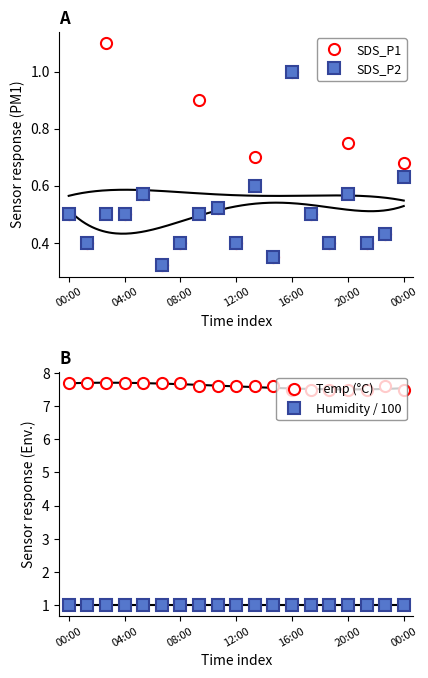

True or false: SDS_P2 and SDS_P1 cross at least once.

False